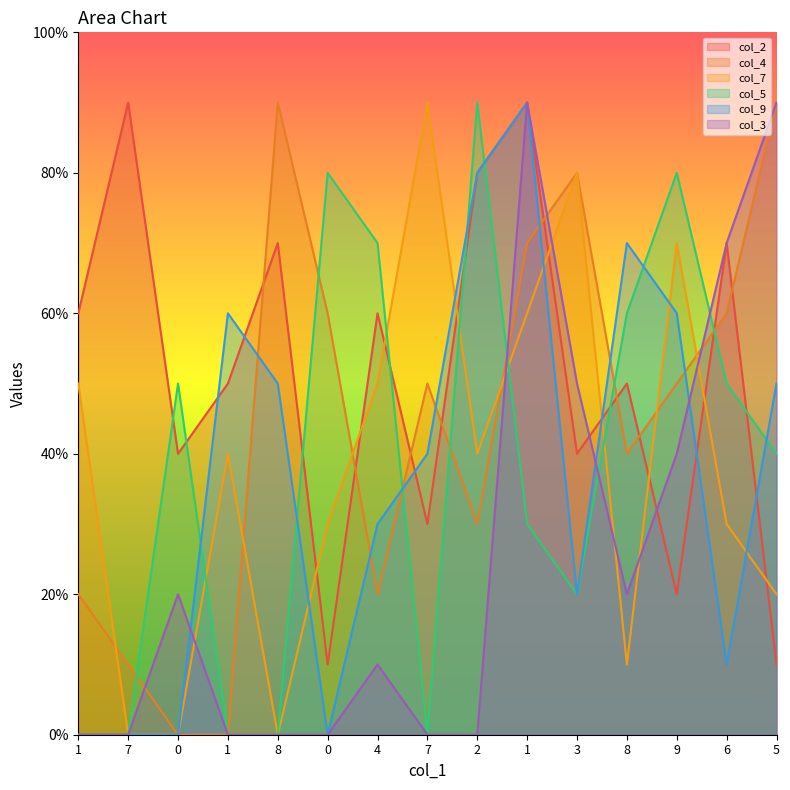

How many lines are shown in the chart?

6